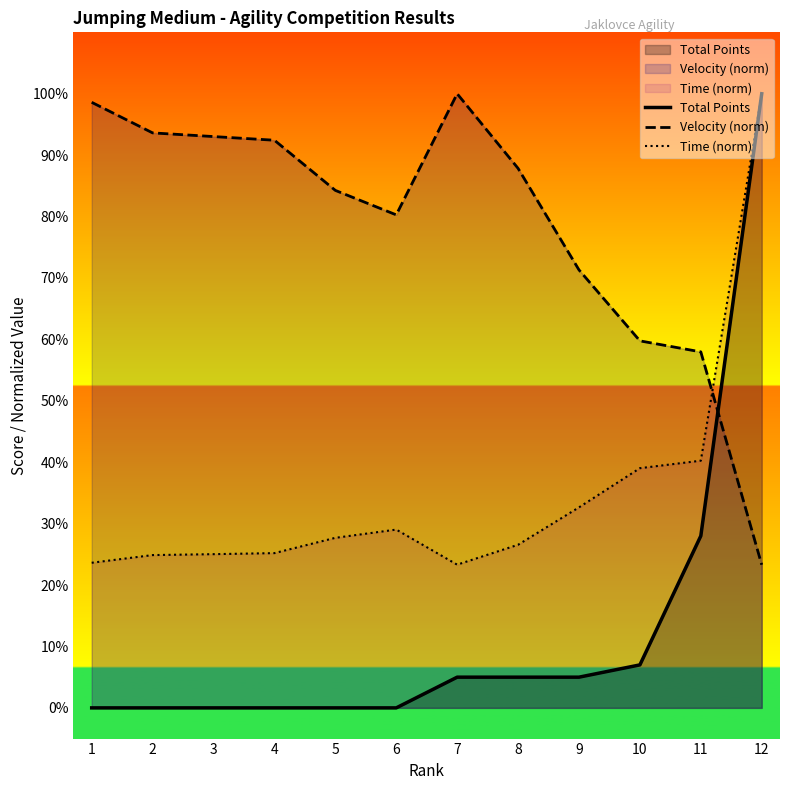

At which label does Time (norm) first exceed 27?

5